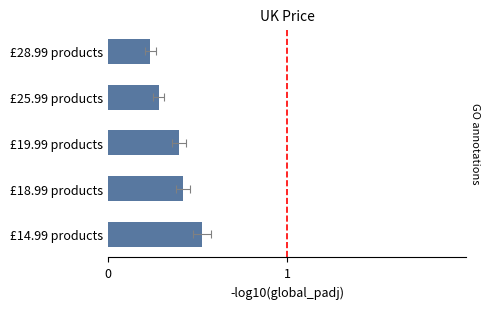

Between £18.99 products and £28.99 products, which is larger?

£18.99 products